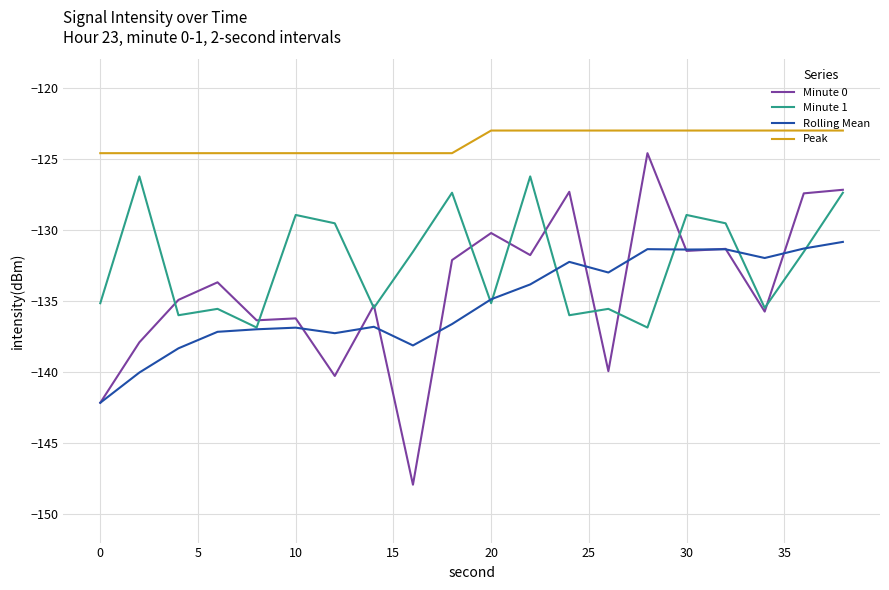

Which series has the widest spread of values?

Minute 0